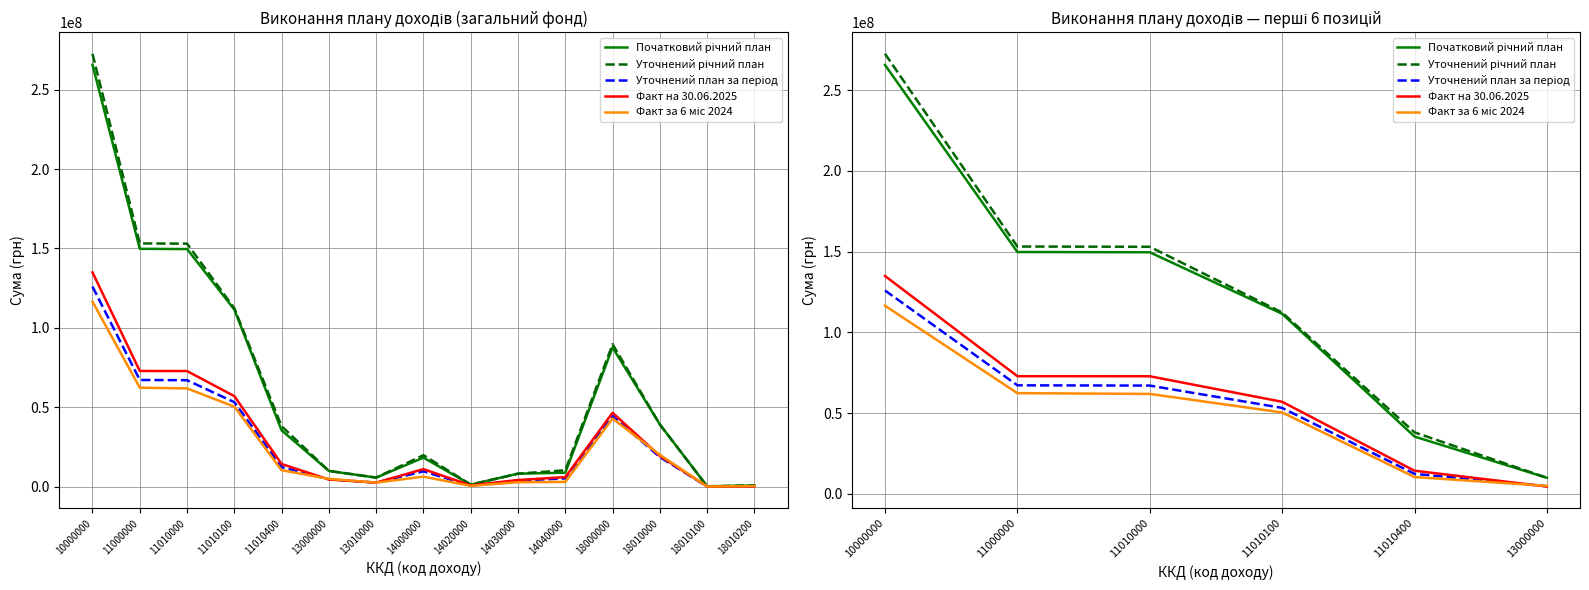

What is the value of the Уточнений план за період point at the 6th from the left?

4662800.0